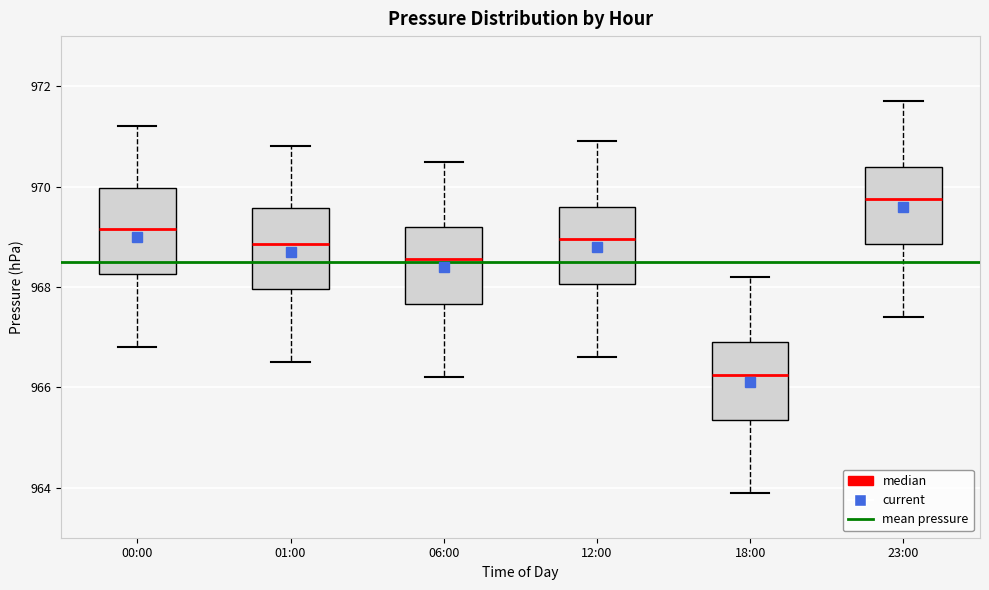

Reading left to right, read every box against the y-axis: the position of its median line, the range the box covers, and the ends of its whiskers. The values are not printed on the chart, so give them approximately, as read against the axis.

00:00: median 969.2, box 968.2 to 970.0, whiskers 966.8 to 971.2
01:00: median 968.8, box 968.0 to 969.6, whiskers 966.6 to 970.8
06:00: median 968.6, box 967.6 to 969.2, whiskers 966.2 to 970.6
12:00: median 969.0, box 968.0 to 969.6, whiskers 966.6 to 971.0
18:00: median 966.2, box 965.4 to 967.0, whiskers 964.0 to 968.2
23:00: median 969.8, box 968.8 to 970.4, whiskers 967.4 to 971.8